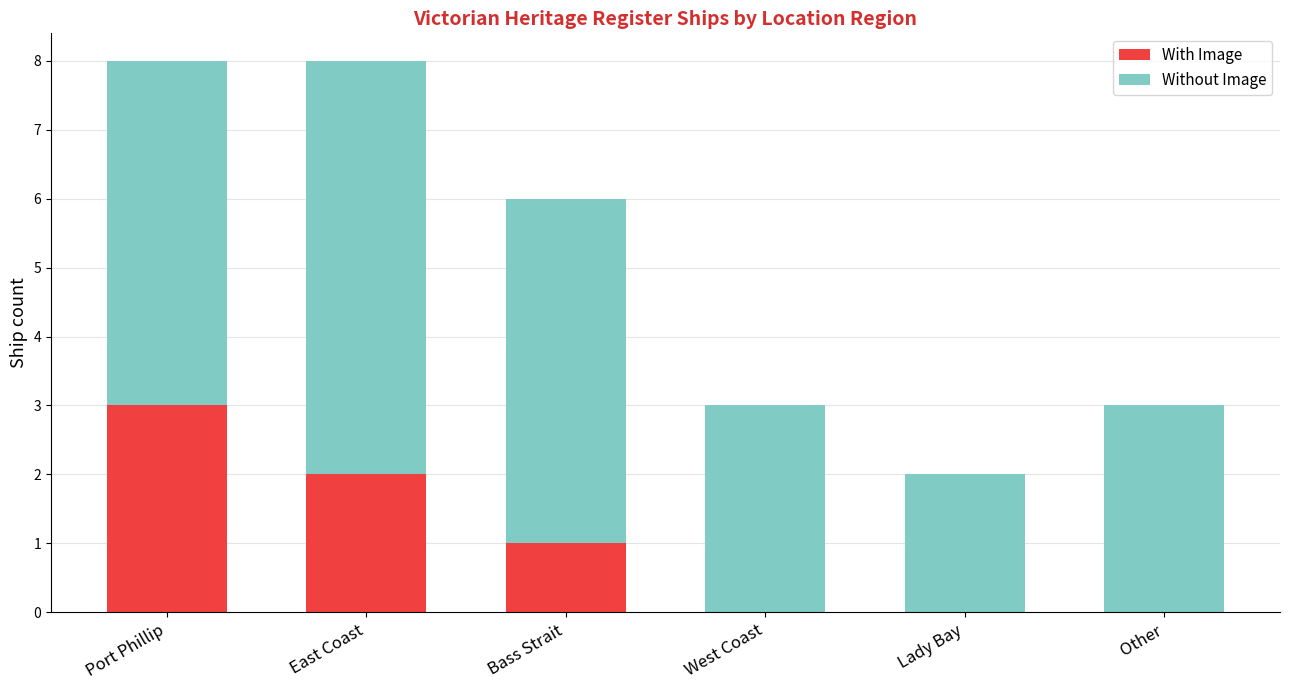

What are all the series names shown in the legend?

With Image, Without Image